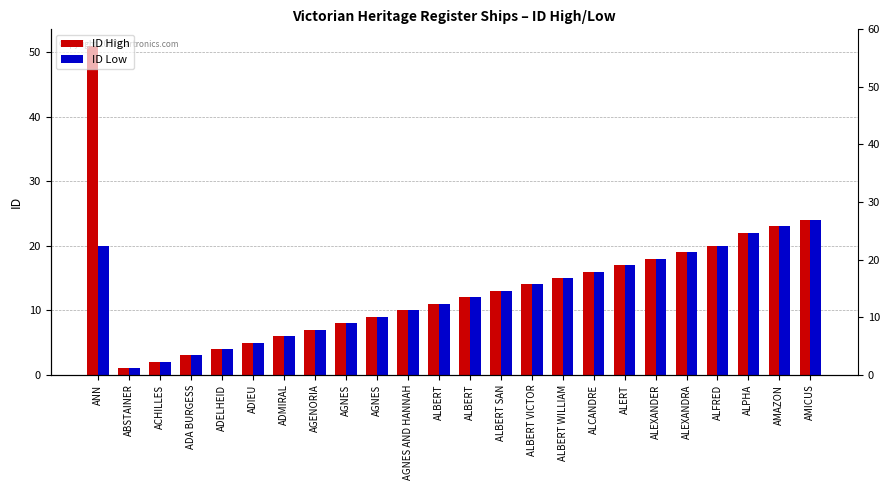

What is the total value across all series at ADA BURGESS?

6